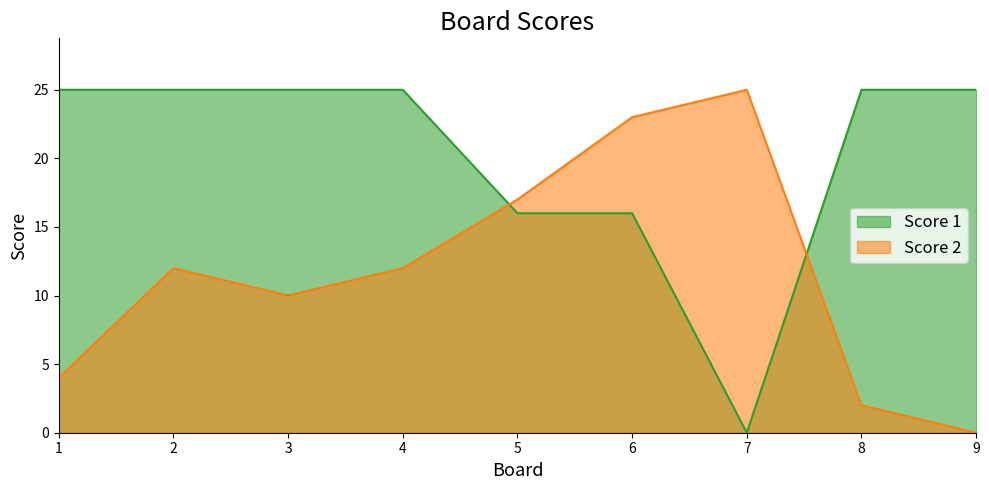

List the labels in order of Score 2 value, smallest first.

9, 8, 1, 3, 2, 4, 5, 6, 7